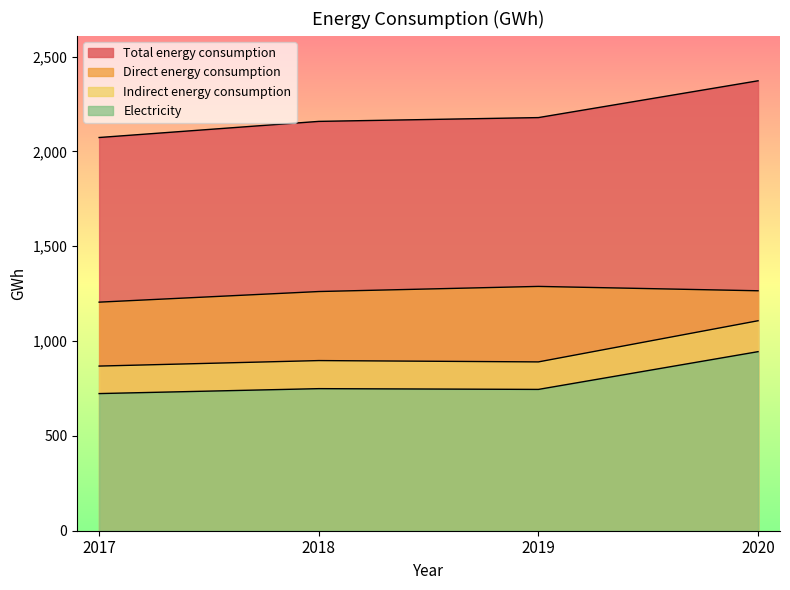

How many data points in Direct energy consumption are above 1265?

1